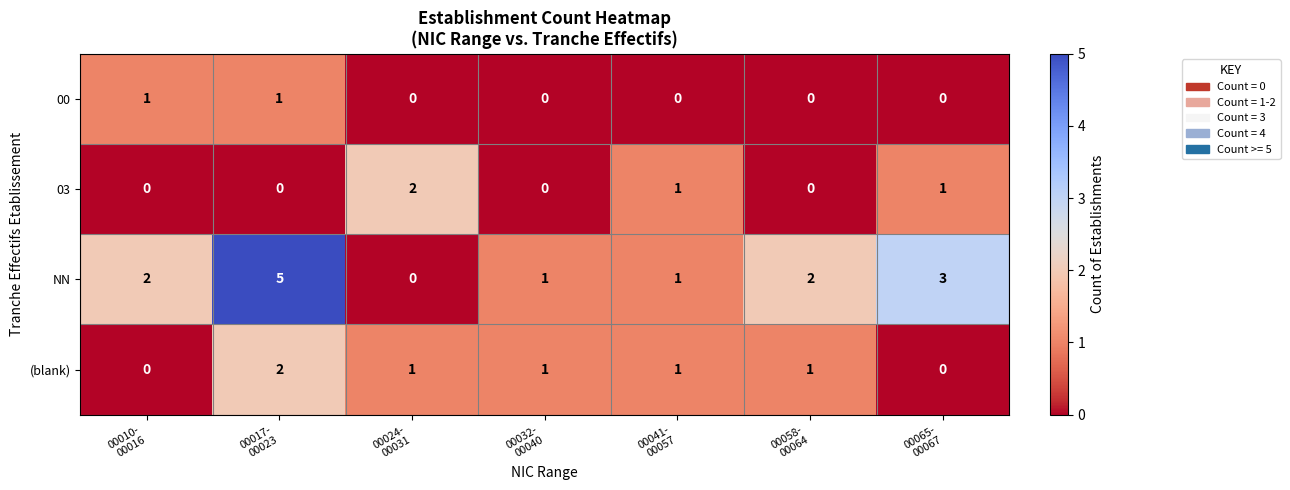

What is the maximum value shown in the chart?

5